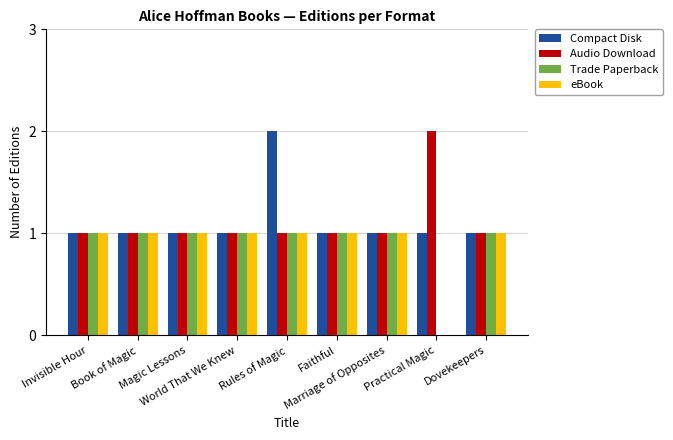

What is the sum of all Compact Disk values?

10